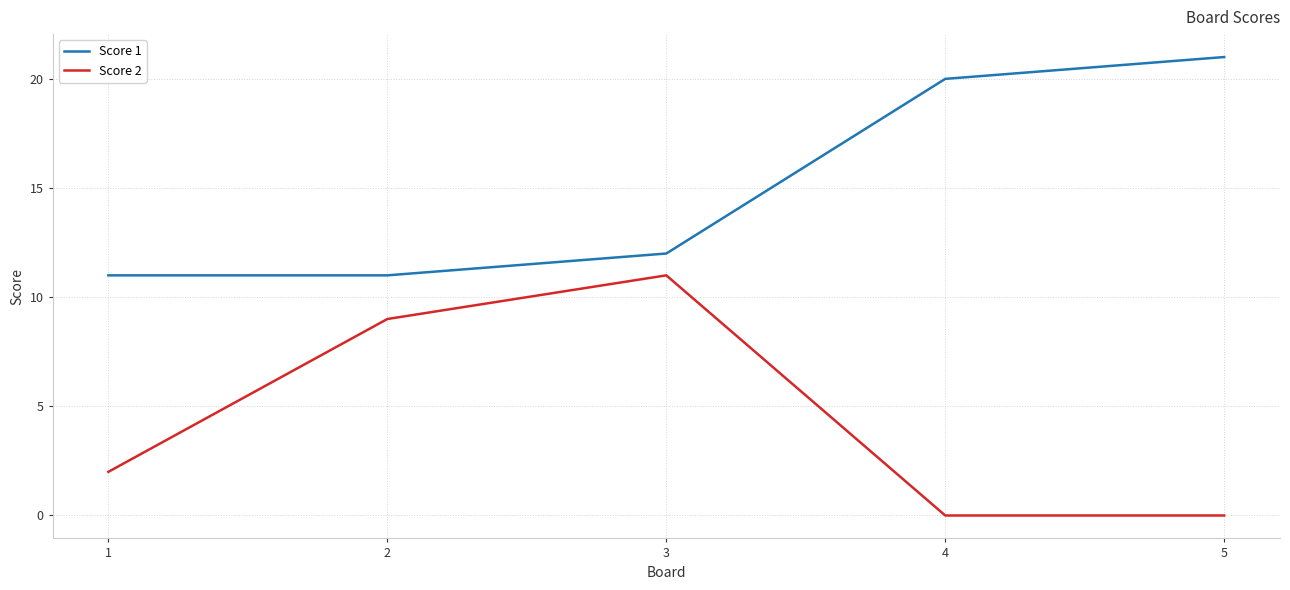

What is the sum of all Score 1 values?

75